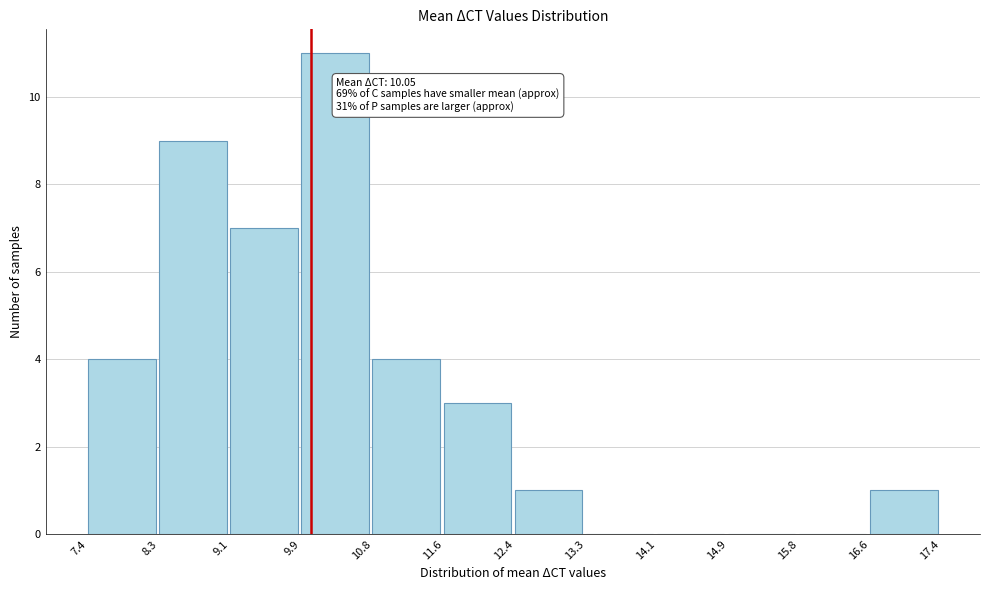

Which range on the x-axis has the tallest bar?

9.9 to 10.8